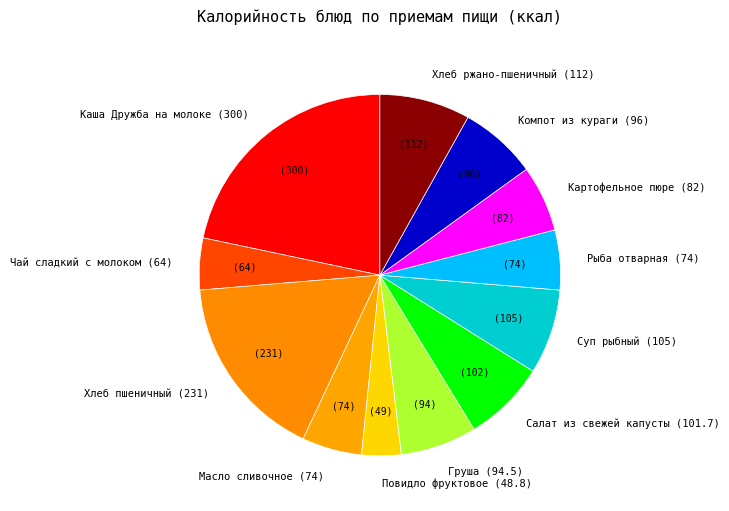

Count the number of slices in the pie.

12